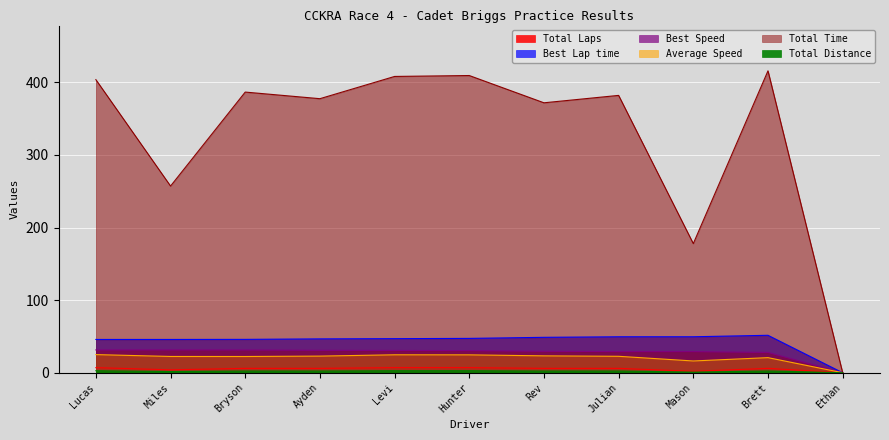

Which series has the largest total across all categories?

Total Time